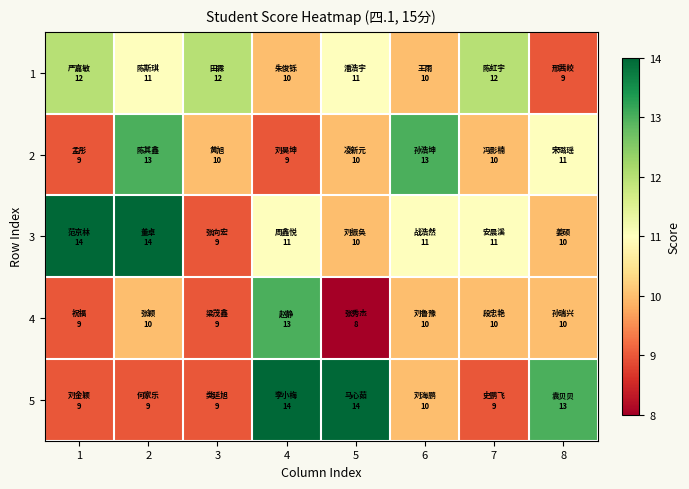

What is the difference between the highest and lowest values at 4?

5